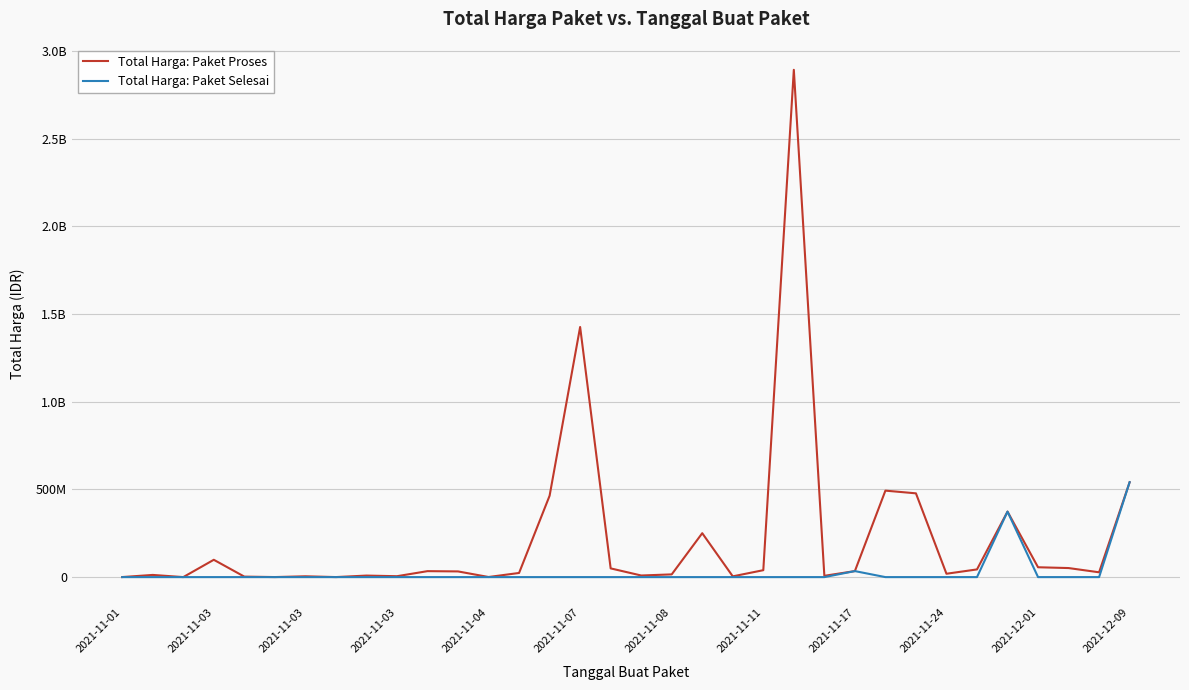

Where is the first local maximum for Total Harga: Paket Proses?

2021-11-03